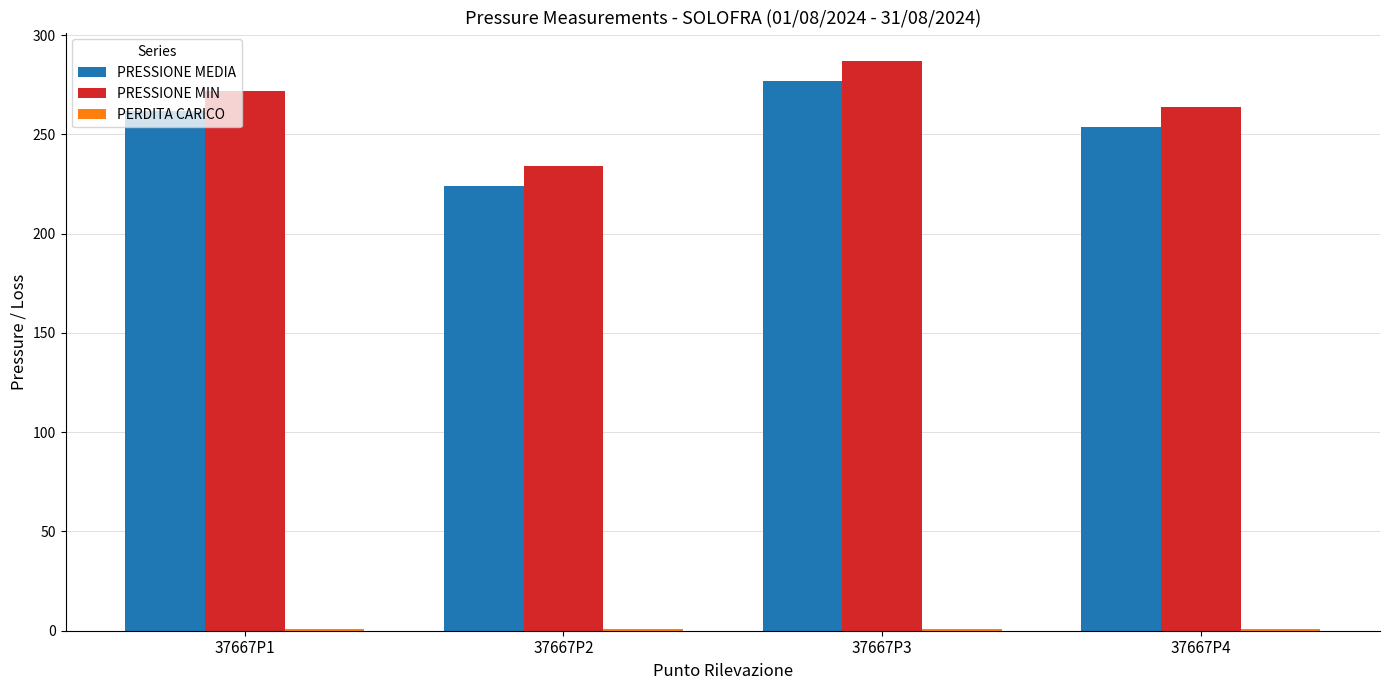

How many PRESSIONE MIN values are between 264 and 287?

3